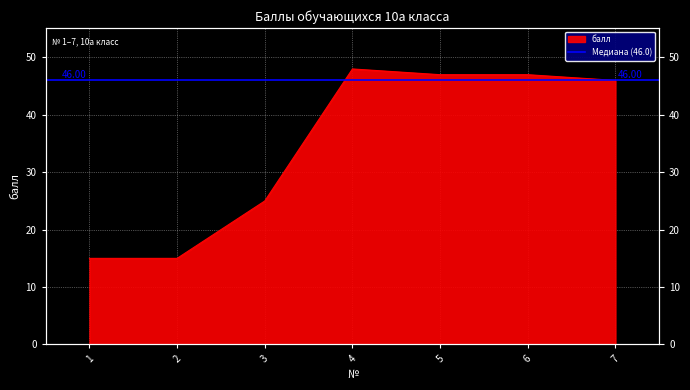

What is the value of the 3rd point from the left?

25